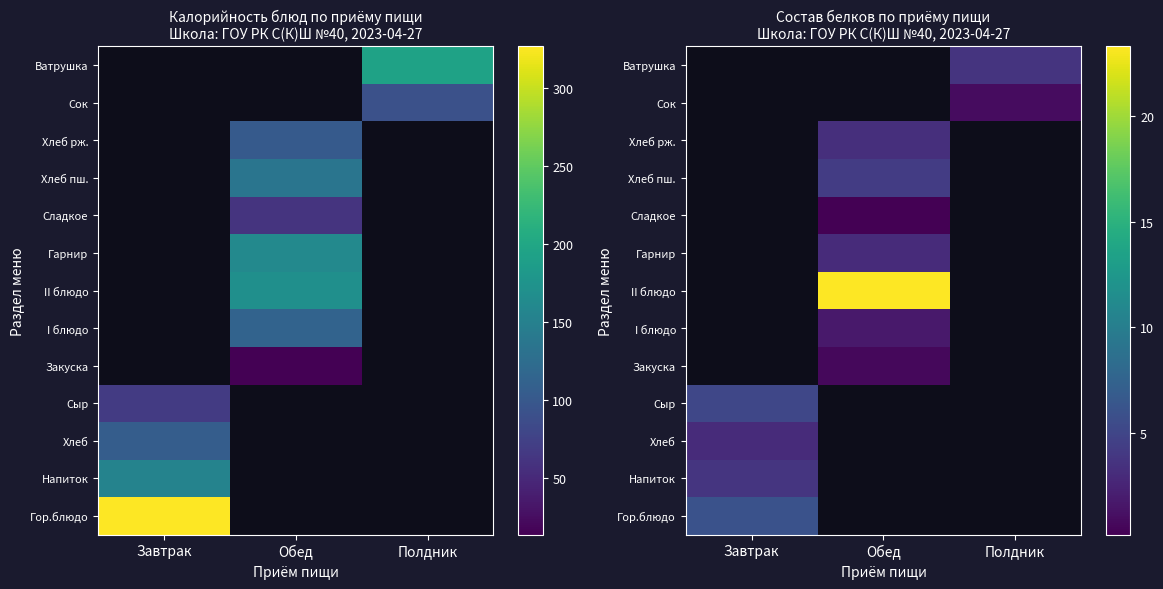

Between Полдник and Обед, which is larger?

Обед